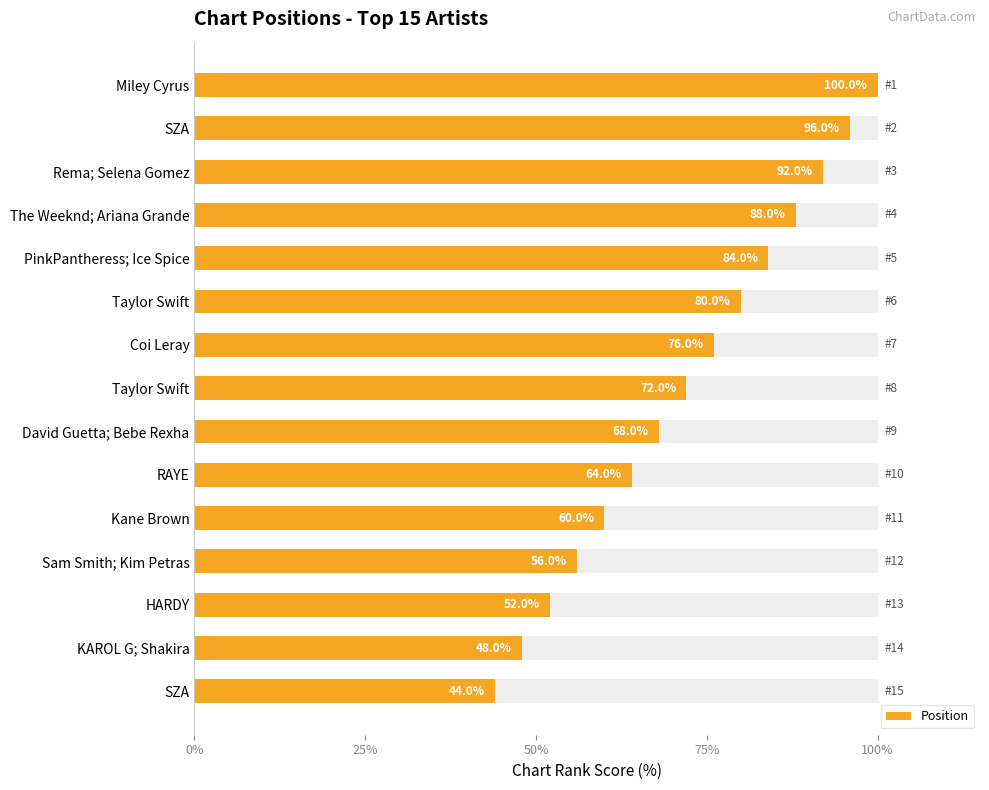

Are the bars horizontal?

Yes